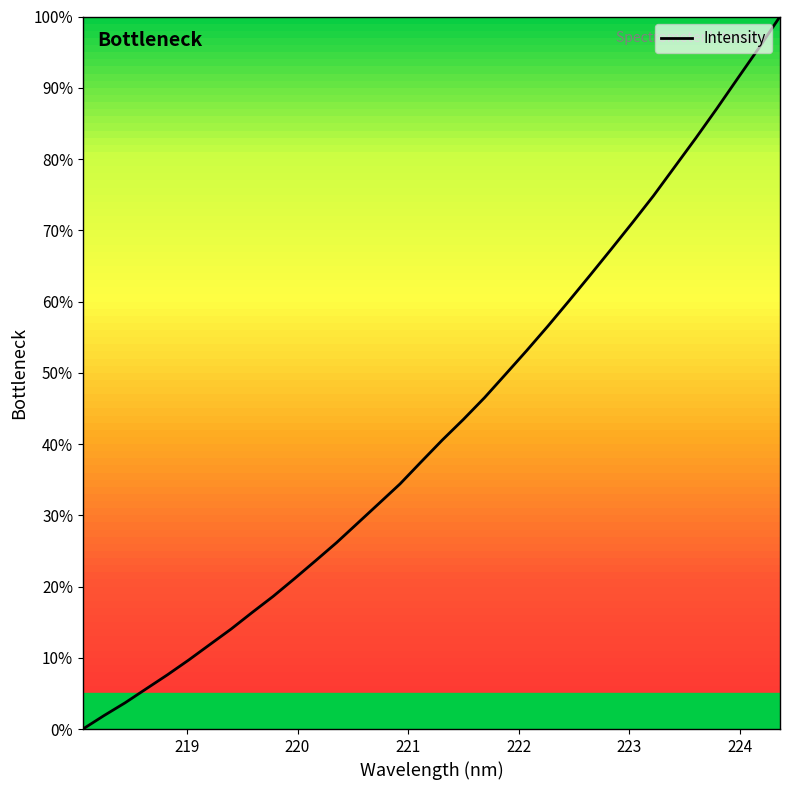

What is the difference between the maximum and minimum values?

100.0